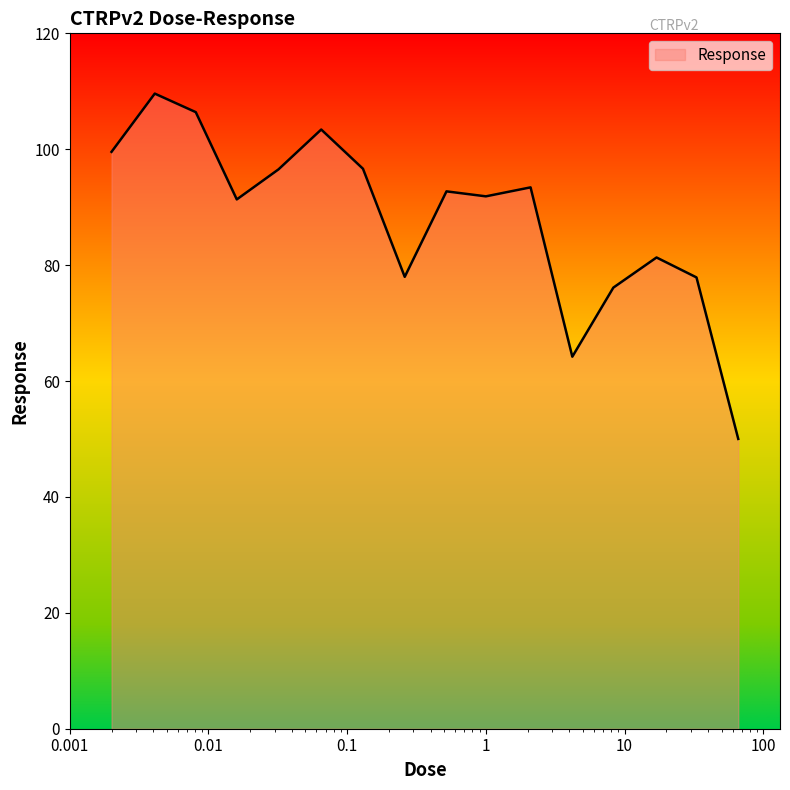

What is the difference between the maximum and minimum values?

59.6